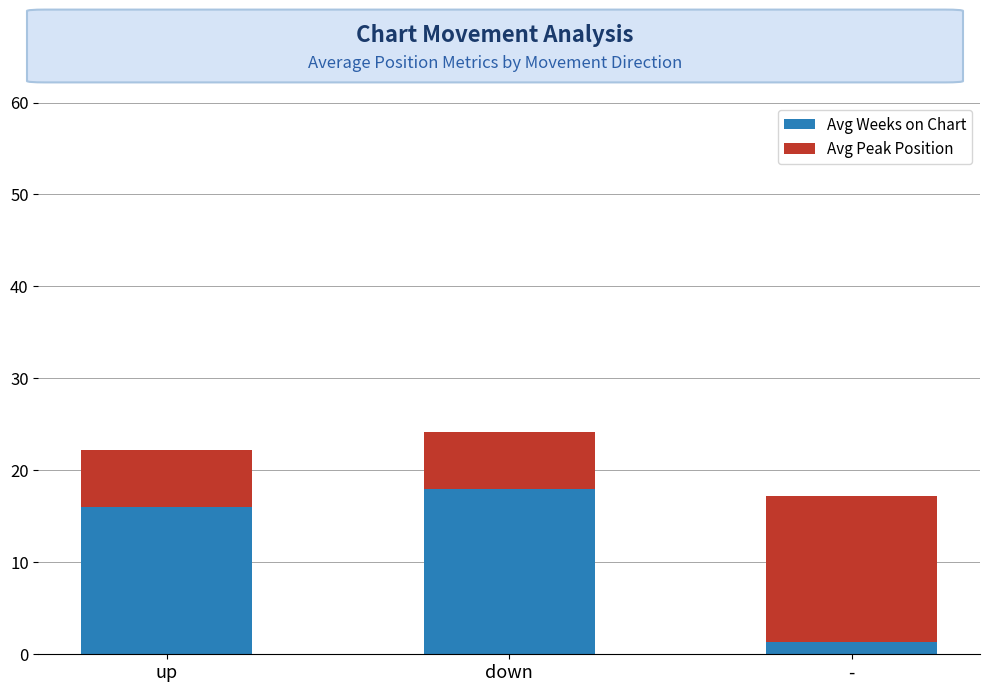

What is the minimum value for Avg Weeks on Chart?

1.4